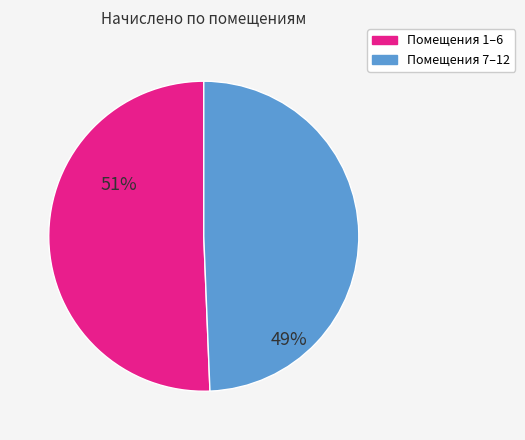

Is it true that Помещения 7–12 is 49% of the pie?

True